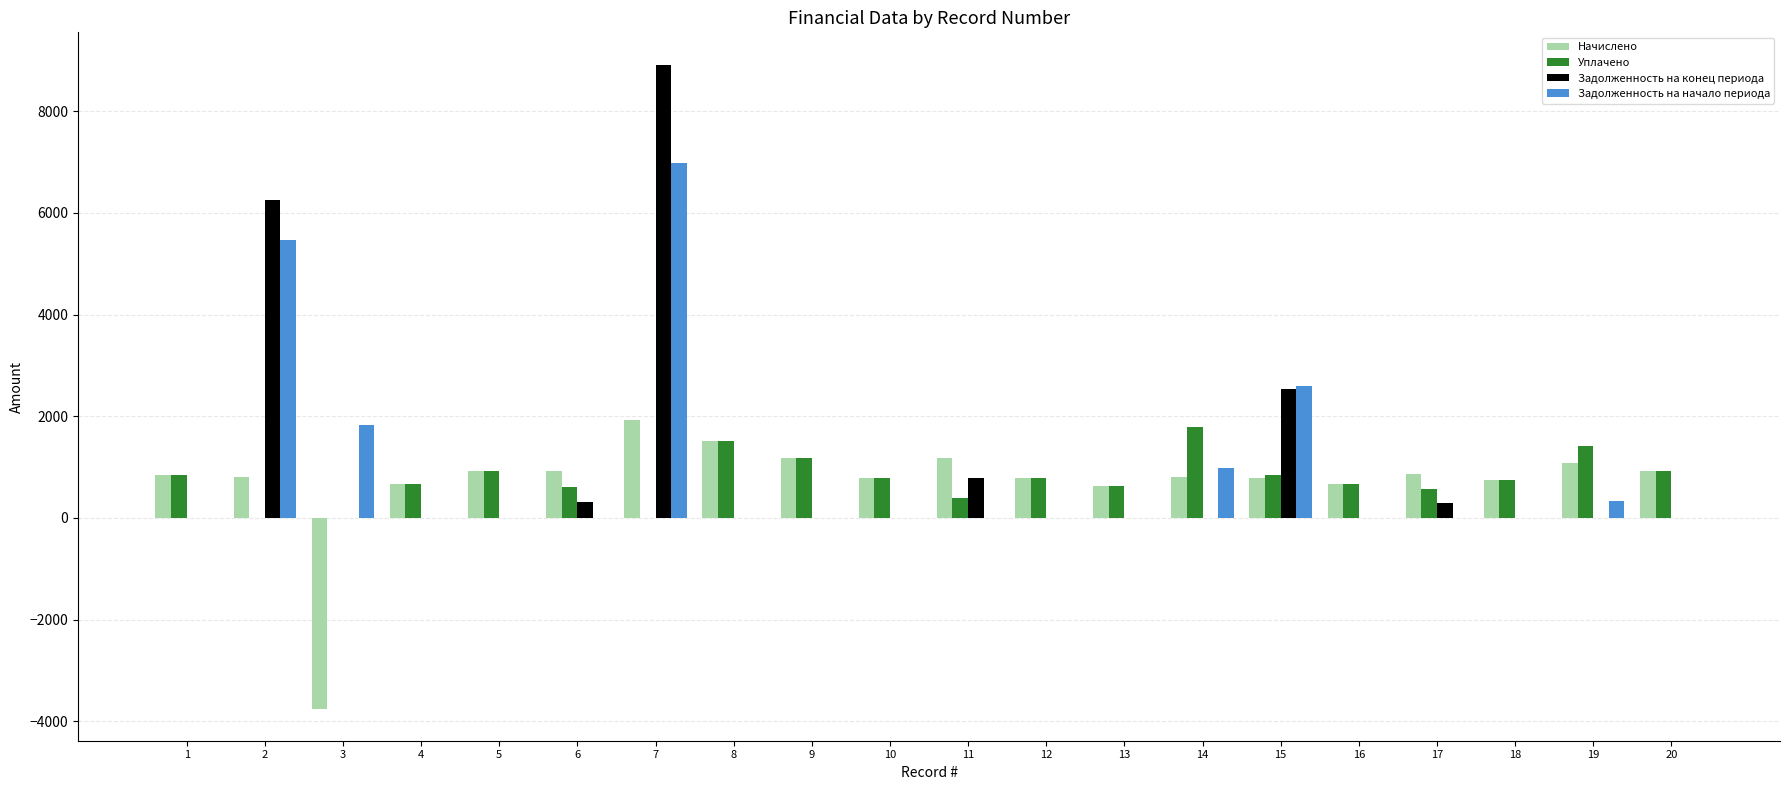

Does the chart contain stacked bars?

No